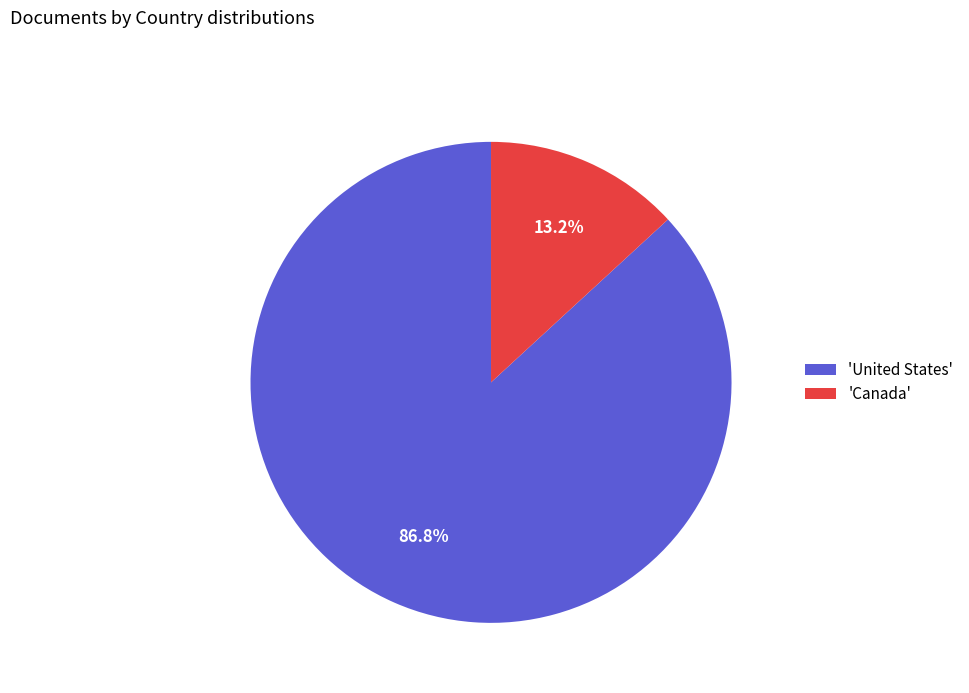

How many segments does this pie chart have?

2